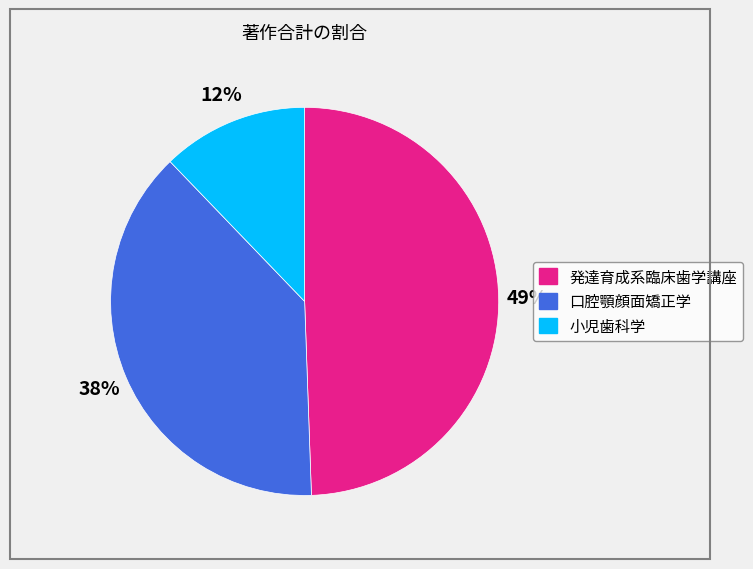

Which has a higher value, 小児歯科学 or 発達育成系臨床歯学講座?

発達育成系臨床歯学講座